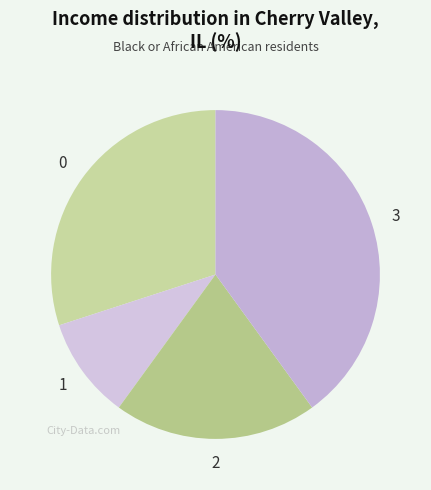

Does any single category account for the majority?

No